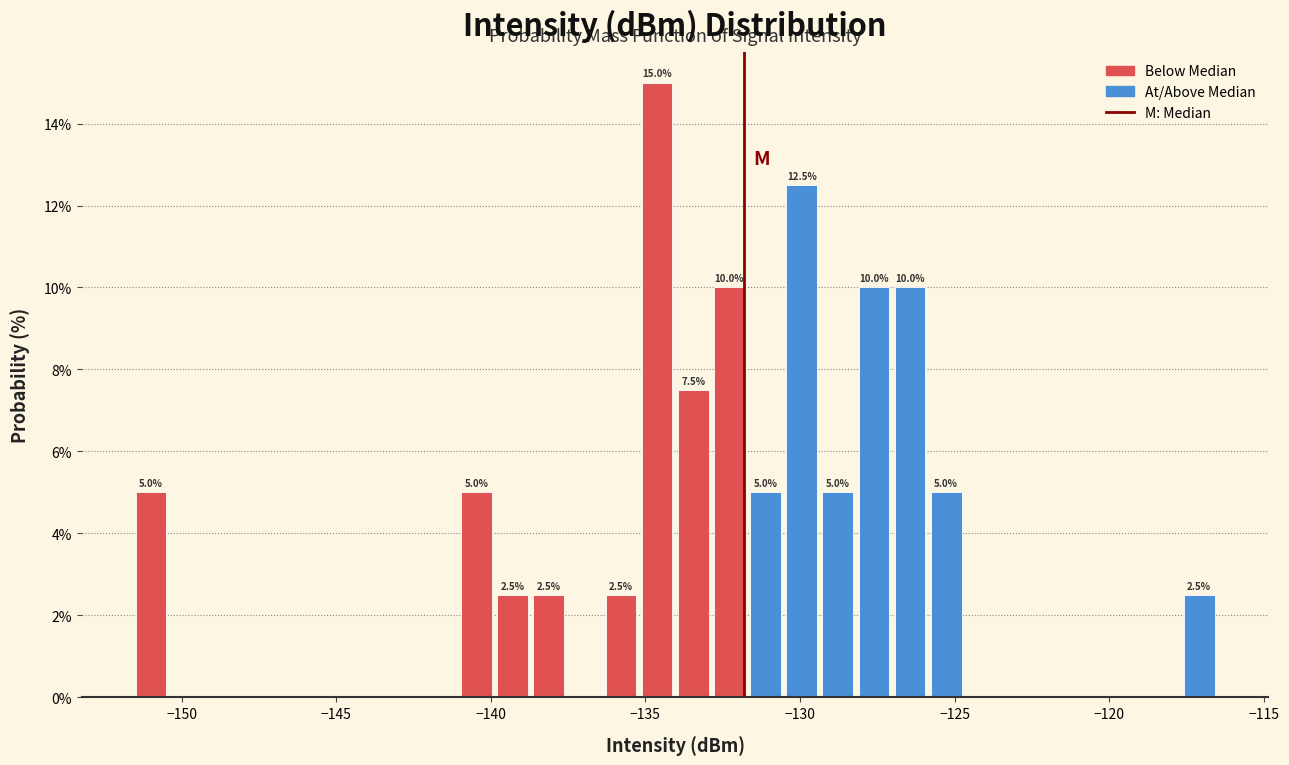

Read against the x-axis, roughly where is the centre of the tallest bar?

-134.5